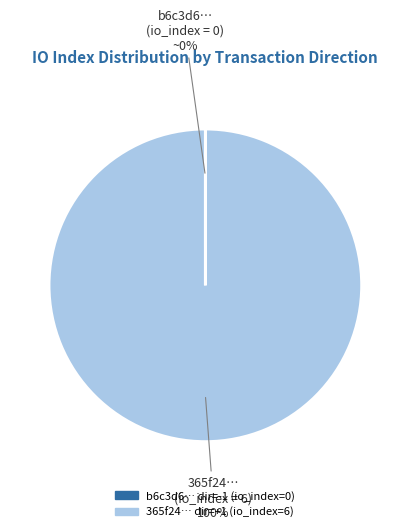

Does any single category account for the majority?

Yes